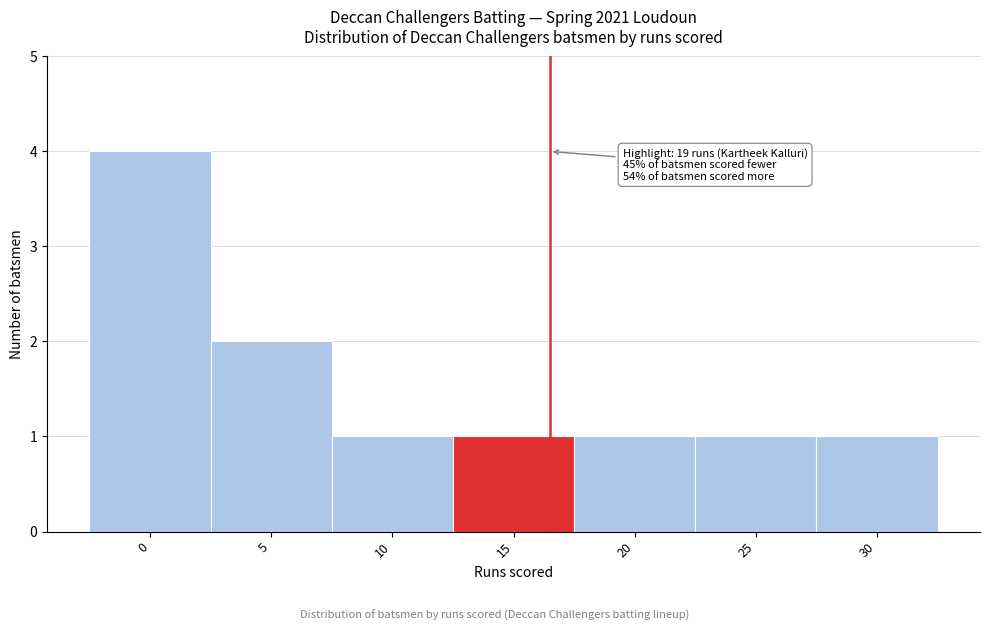

Reading left to right, transcribe all the data shown in this chart.

4	2	1	1	1	1	1